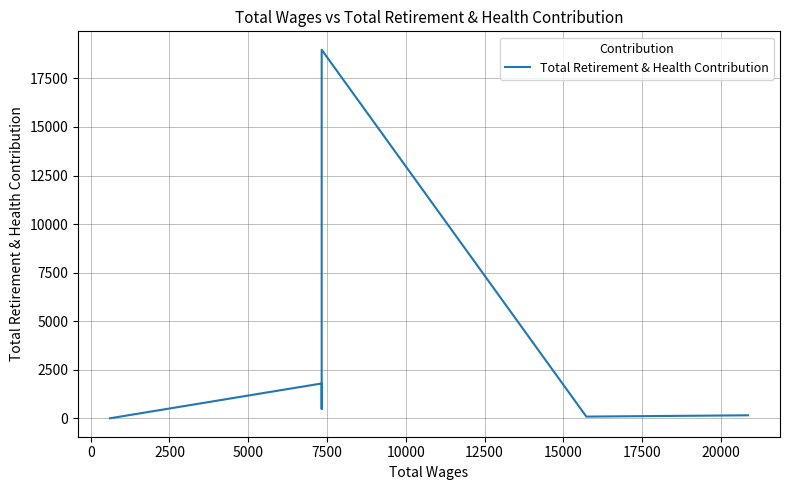

At which label does the data first exceed 490?

2500